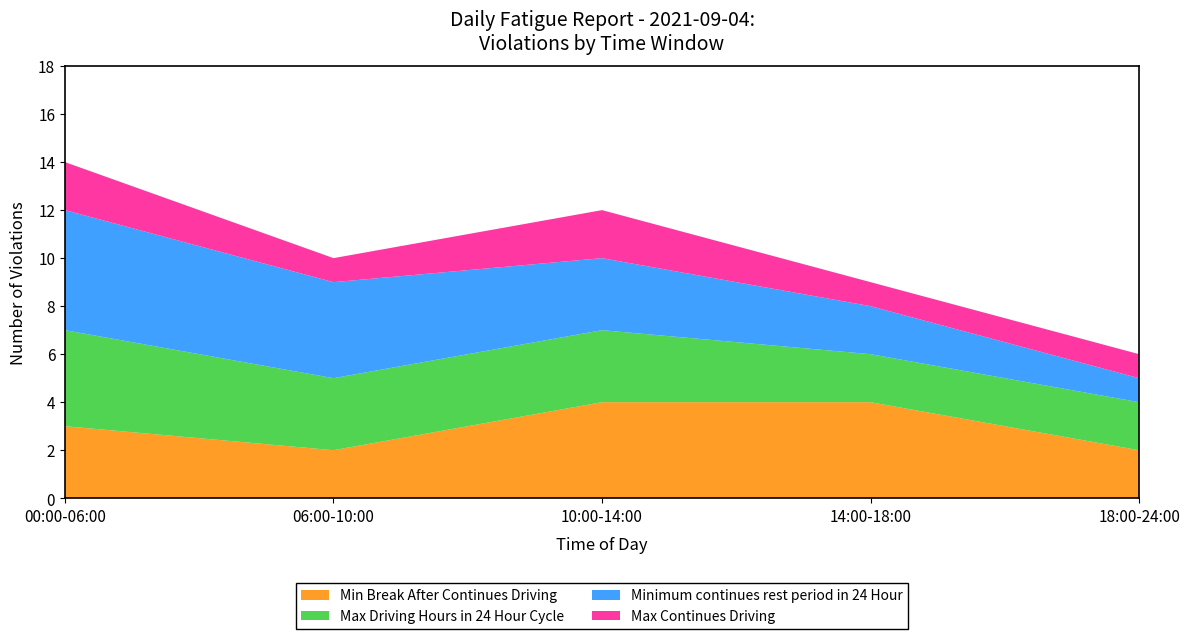

What is the total value across all series at 06:00-10:00?

10